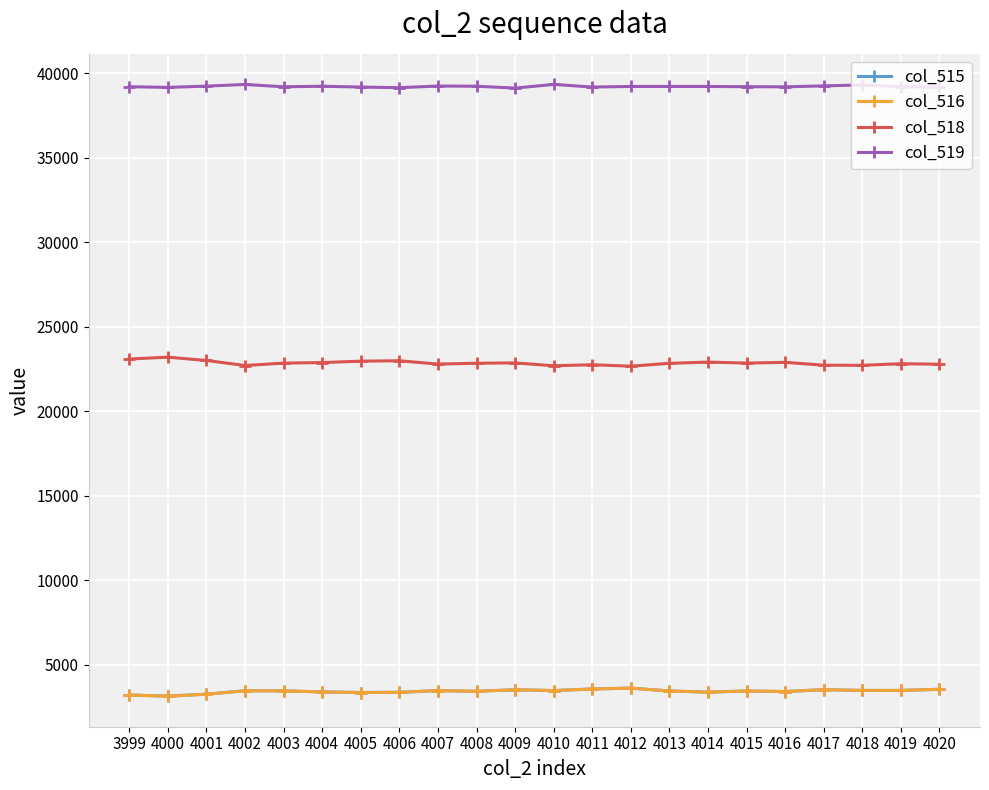

Does the chart have visible grid lines?

Yes